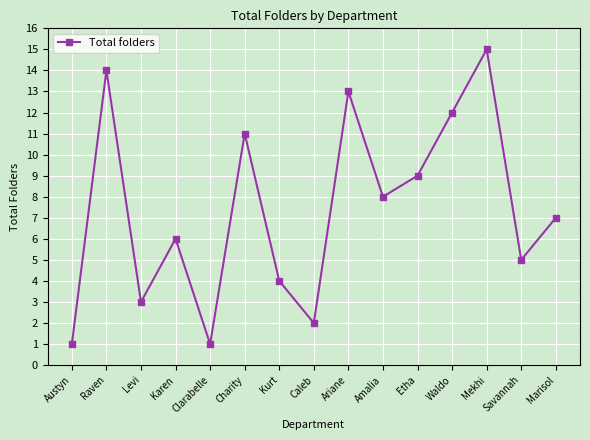

Approximately how many times larger is the value at Ariane compared to Amalia?

1.6